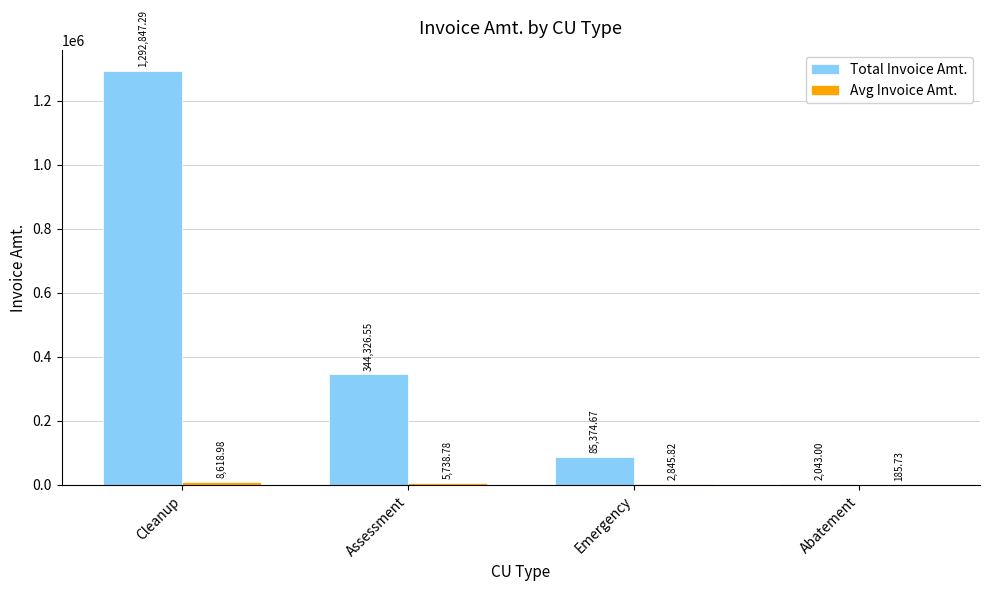

Which series changed the most between Cleanup and Assessment?

Total Invoice Amt.